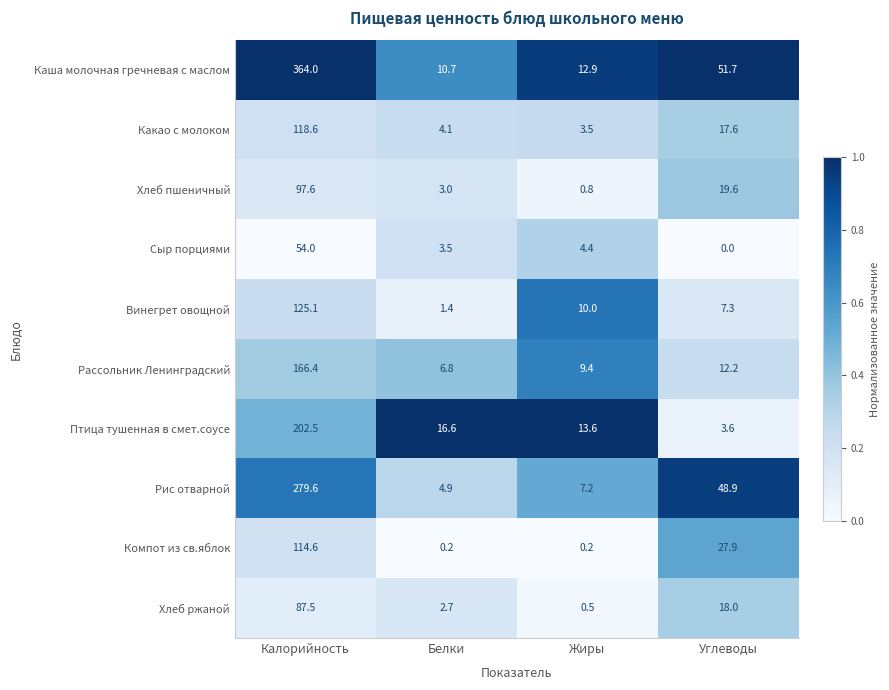

The value of Каша молочная гречневая с маслом at Белки is 10.7. True or false?

True